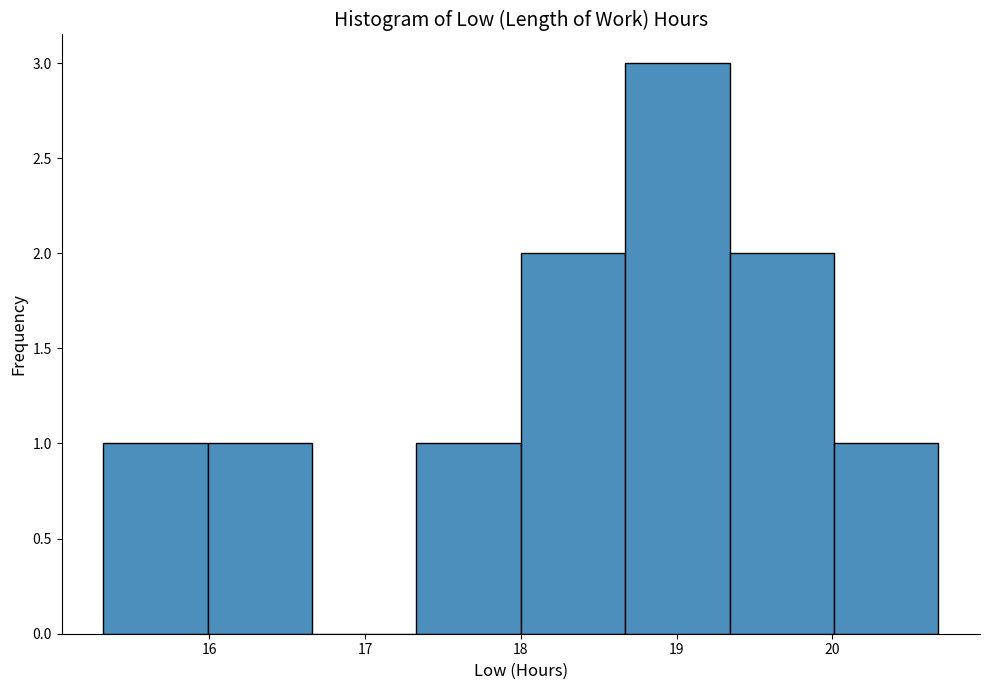

Reading left to right, list every bar in this chart as the range it spans on the x-axis followed by its height. Neither the bar edges nor the heights are printed on the chart, so give them approximately, as read against the axes.

15.32 to 15.99: 1
15.99 to 16.66: 1
16.66 to 17.33: 0
17.33 to 18.00: 1
18.00 to 18.67: 2
18.67 to 19.34: 3
19.34 to 20.01: 2
20.01 to 20.68: 1